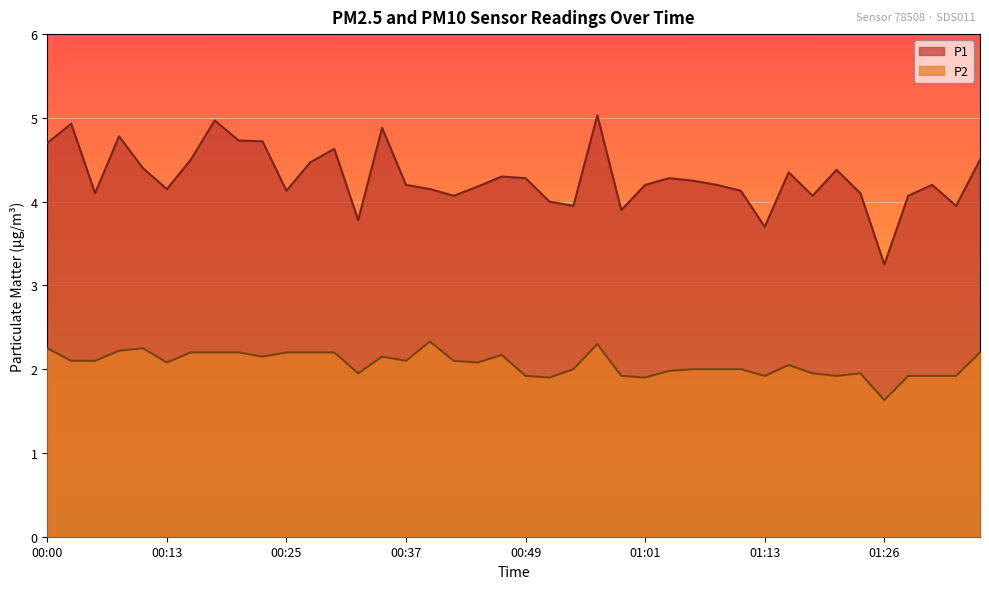

Which series has the largest total across all categories?

P1